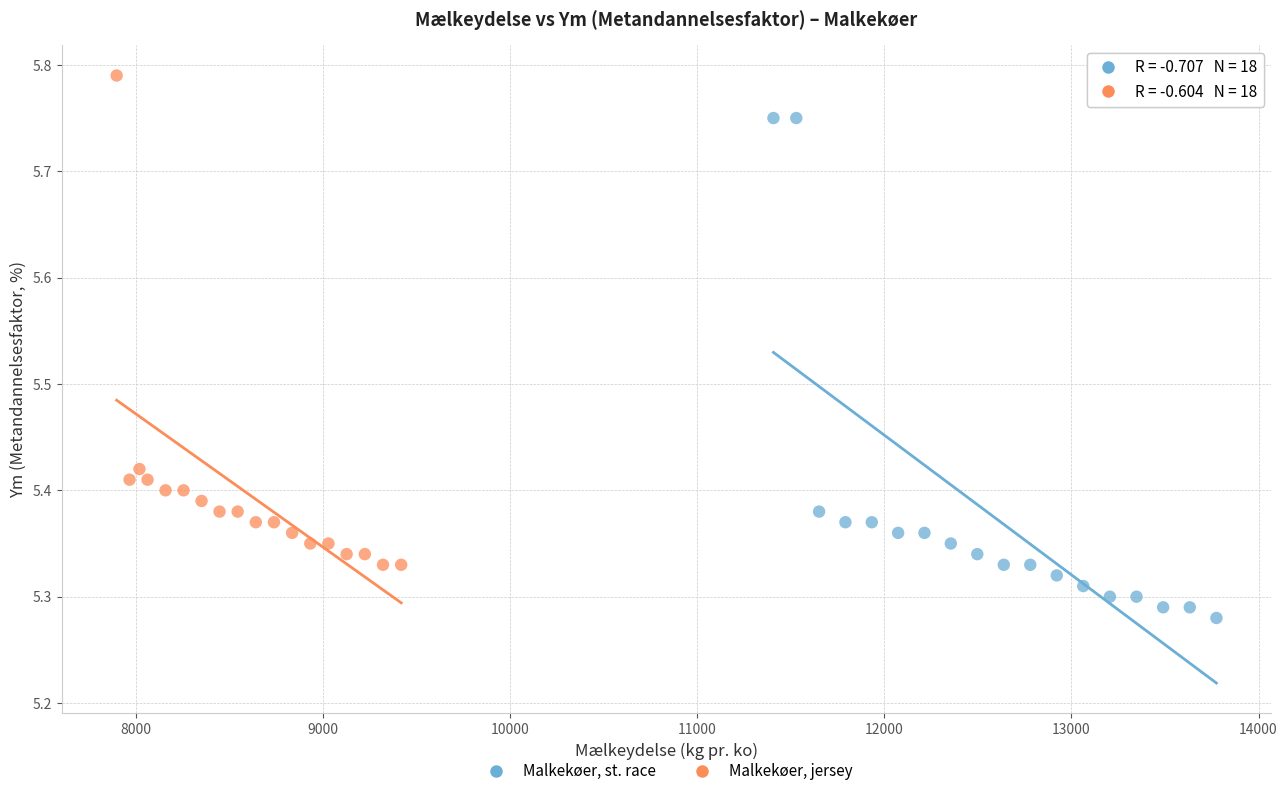

Which series has the largest Y range (max minus min)?

Malkekøer, st. race